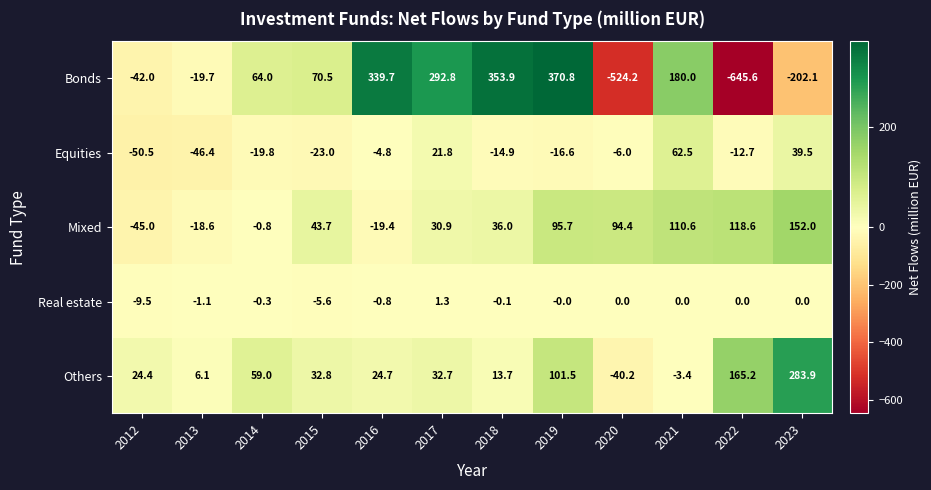

Rank the series at 2015 from highest to lowest value.

Bonds, Mixed, Others, Real estate, Equities